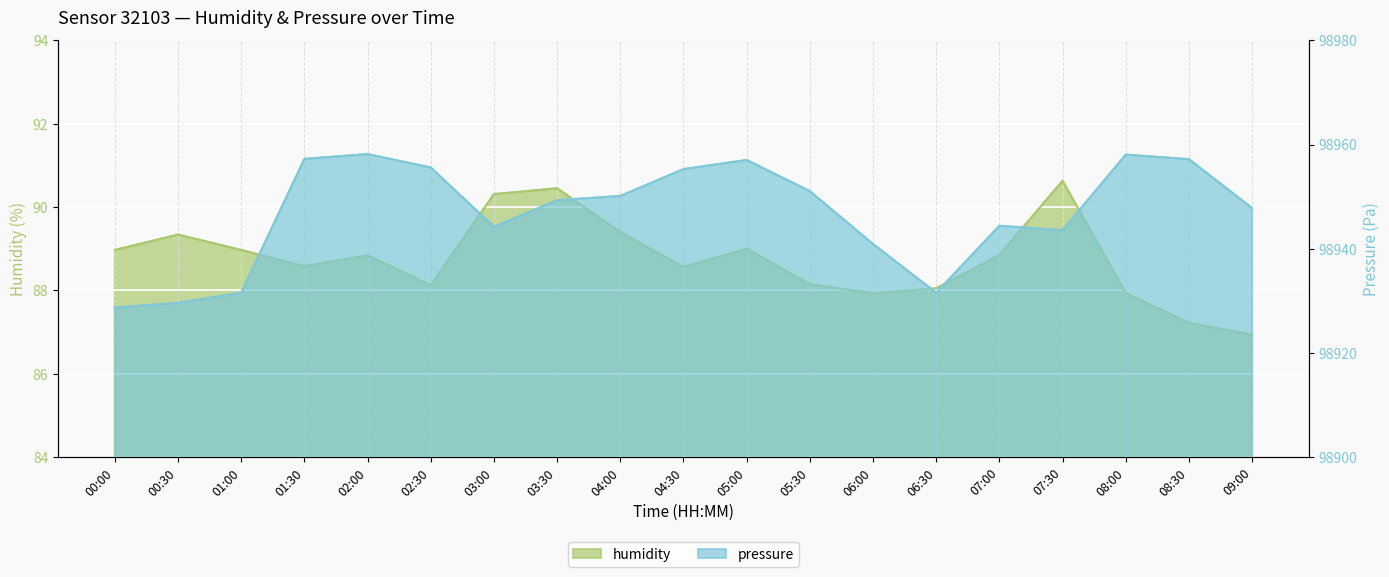

At which label is humidity closest to 88?

06:30